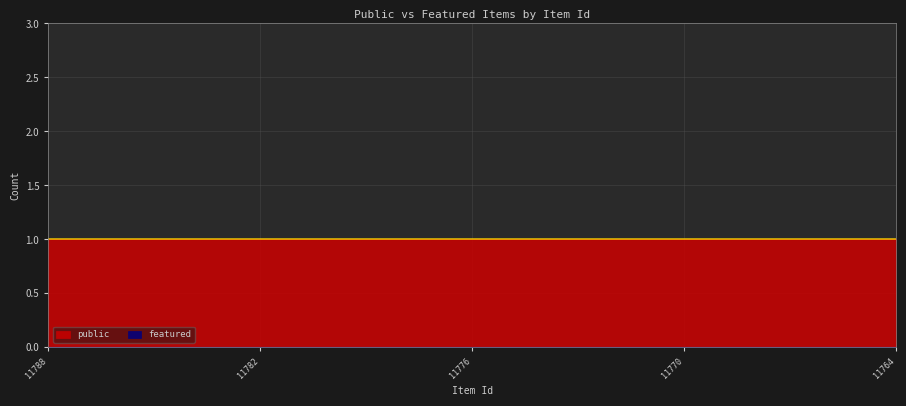

Reading right to left, what are all the values shown in this chart?

public: 1	1	1	1	1	1	1	1	1	1	1	1	1	1	1	1	1	1	1	1	1	1	1	1	1
featured: 0	0	0	0	0	0	0	0	0	0	0	0	0	0	0	0	0	0	0	0	0	0	0	0	0